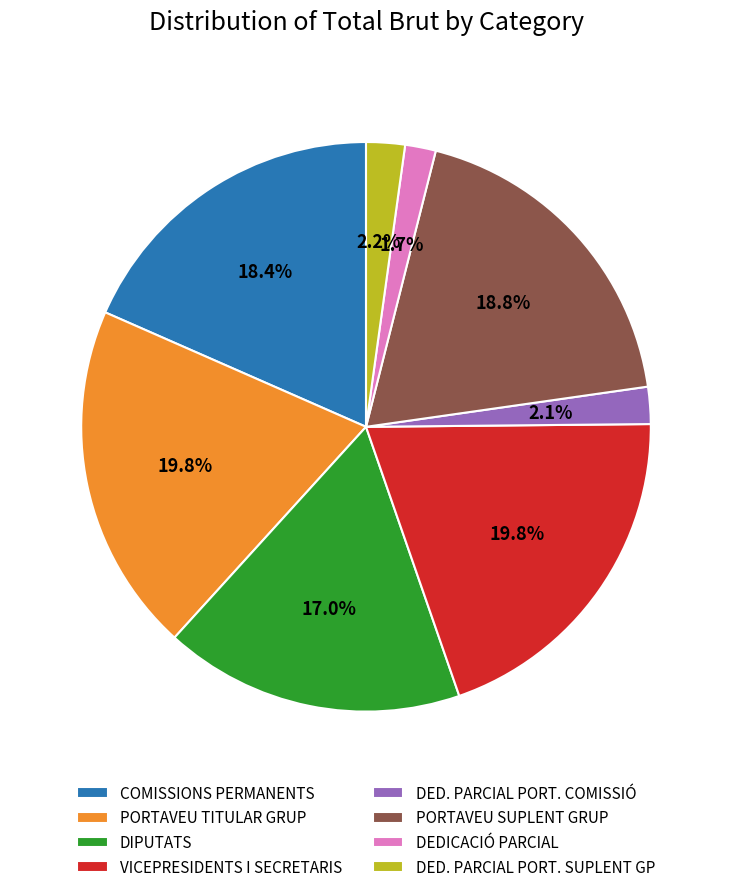

What percentage is the COMISSIONS PERMANENTS slice, to the nearest percent?

18%